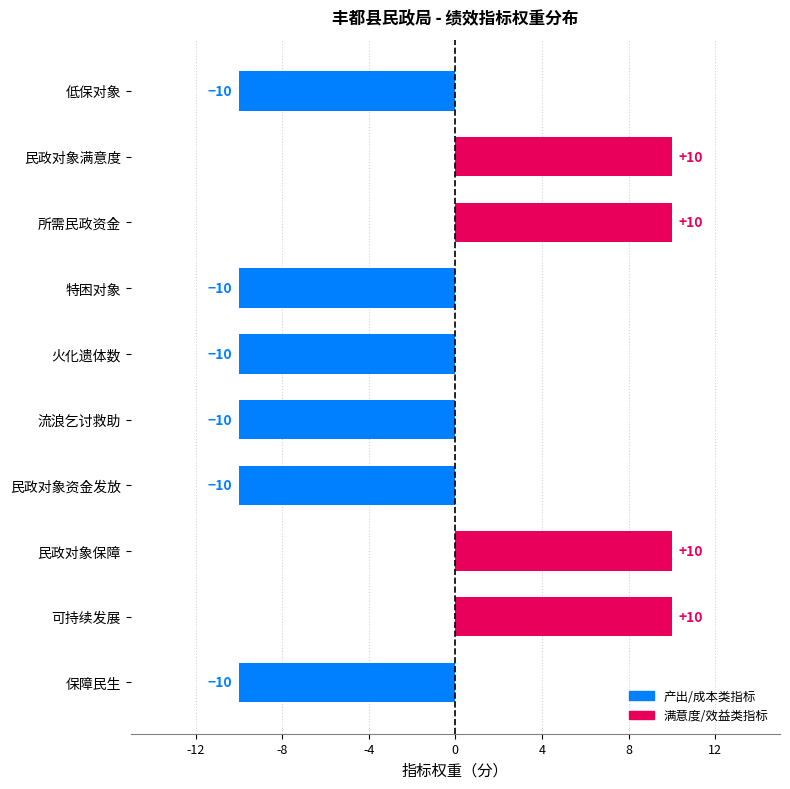

Between 民政对象满意度 and 火化遗体数, which is larger?

民政对象满意度